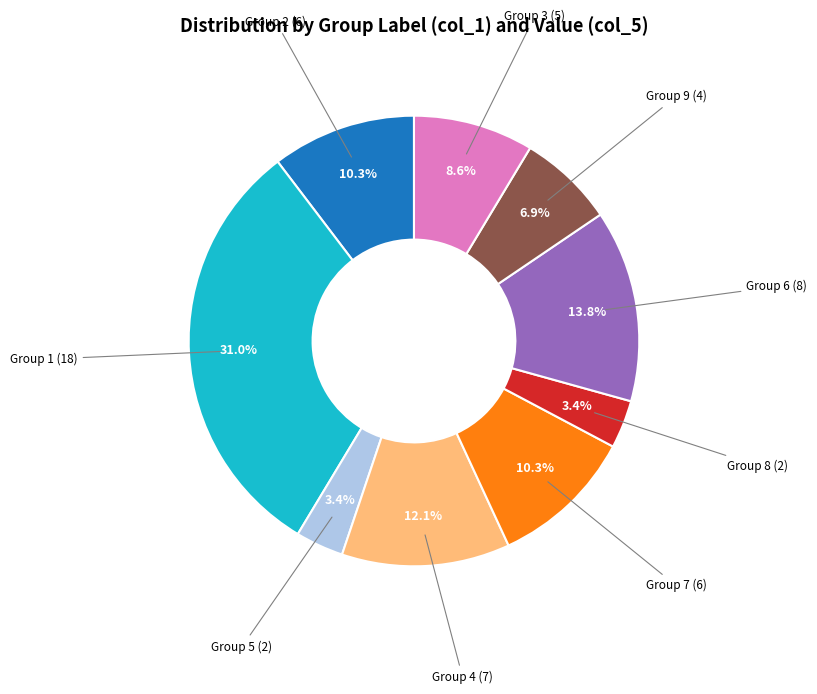

Is there a majority slice in this chart?

No